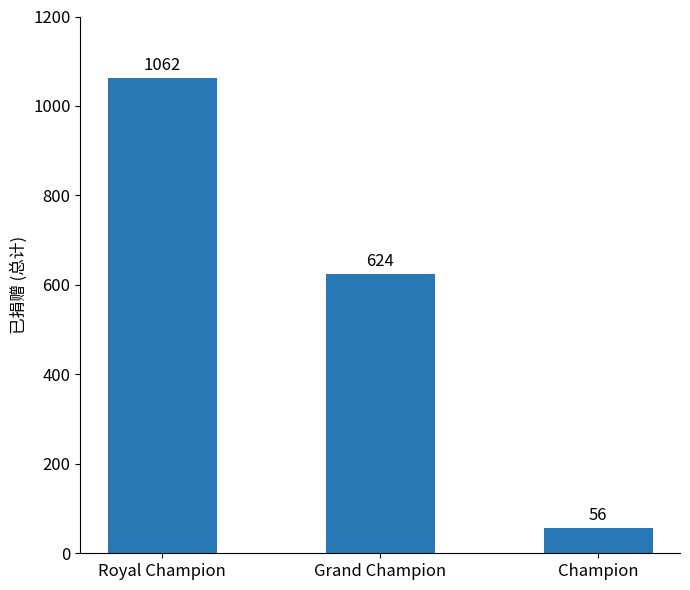

What is the label of the 2nd bar from the right?

Grand Champion